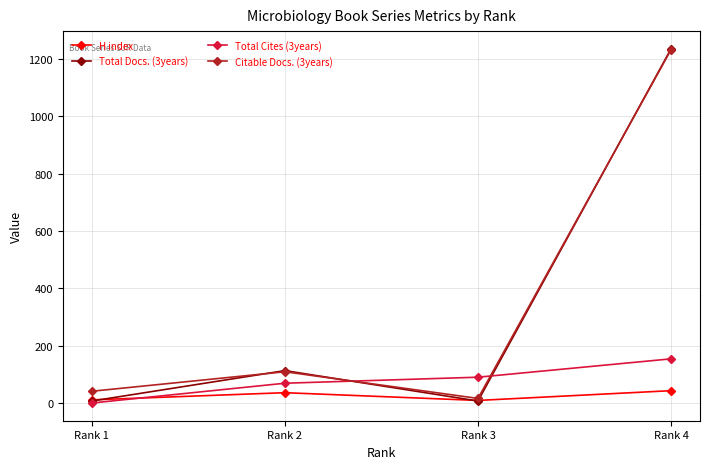

Where is the first local minimum for H index?

Rank 3